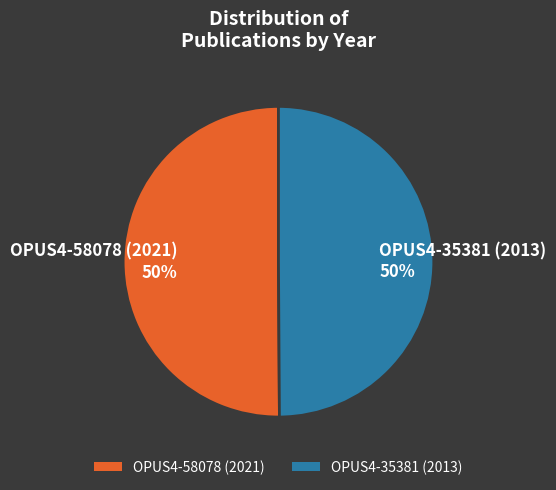

What percentage is the OPUS4-58078 (2021) slice, to the nearest percent?

50%